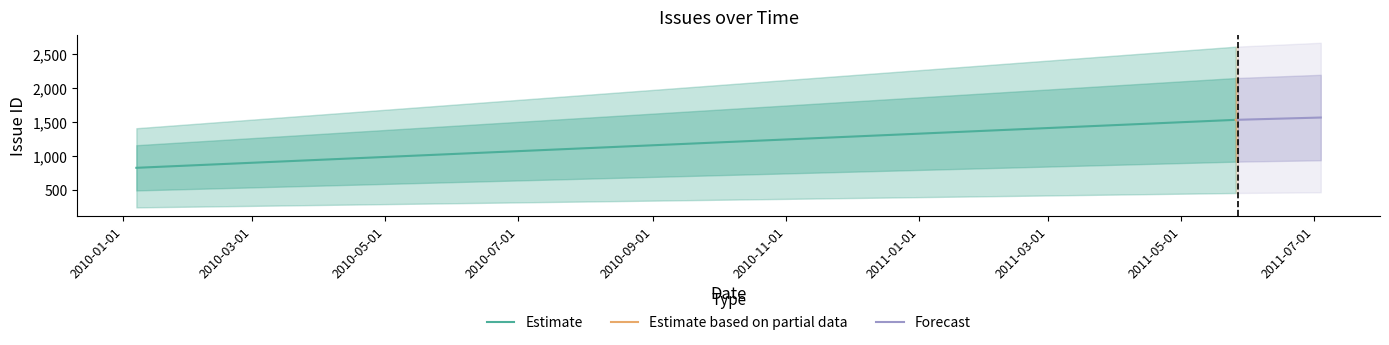

Reading right to left, transcribe all the data shown in this chart.

Estimate: 1536	831
Estimate based on partial data: 1537	1536
Forecast: 1570	1537